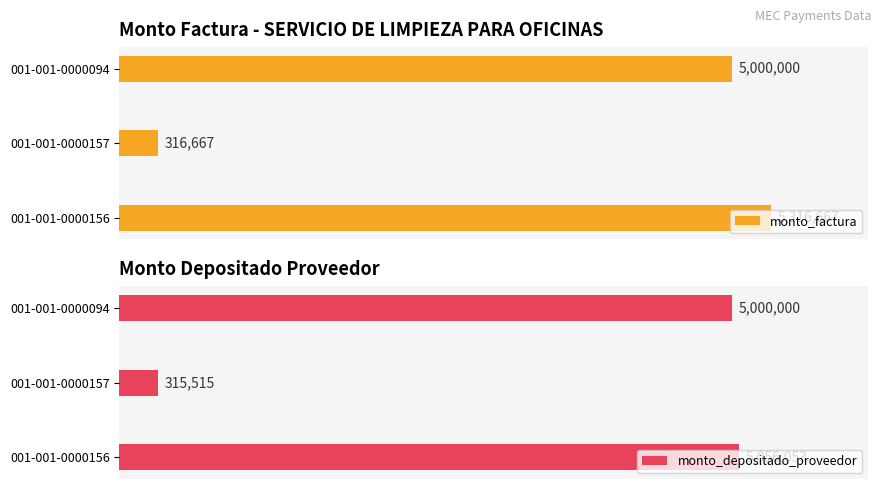

What is the sum of all monto_factura values?

10633334